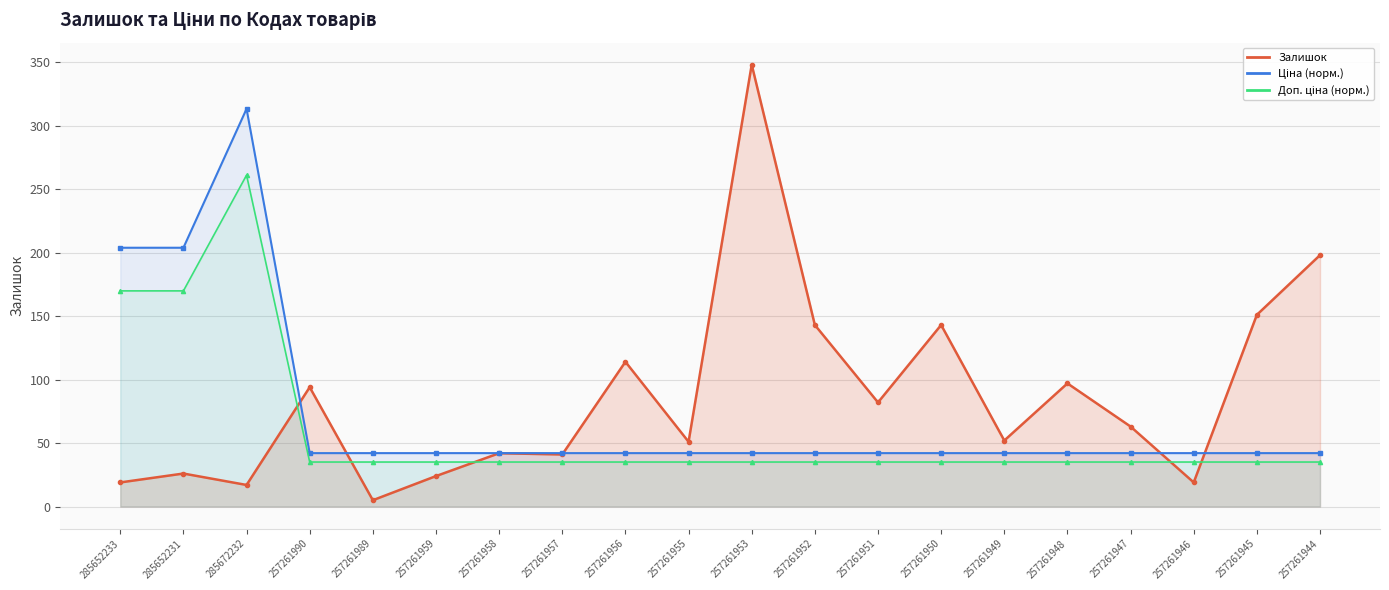

At how many categories does at least one series exceed 41?

20